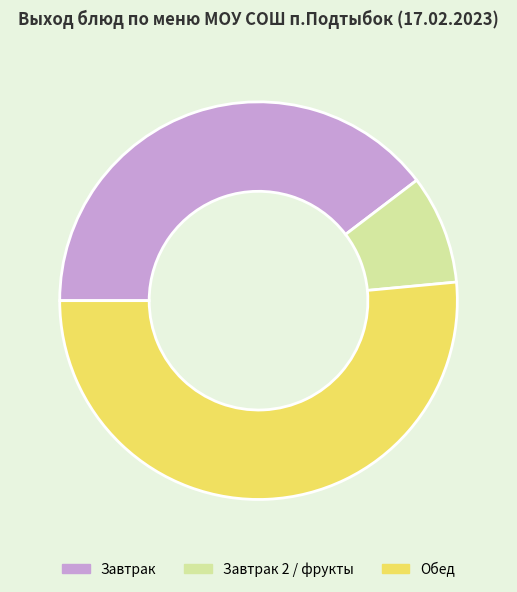

Which category has the biggest portion of the pie?

Обед